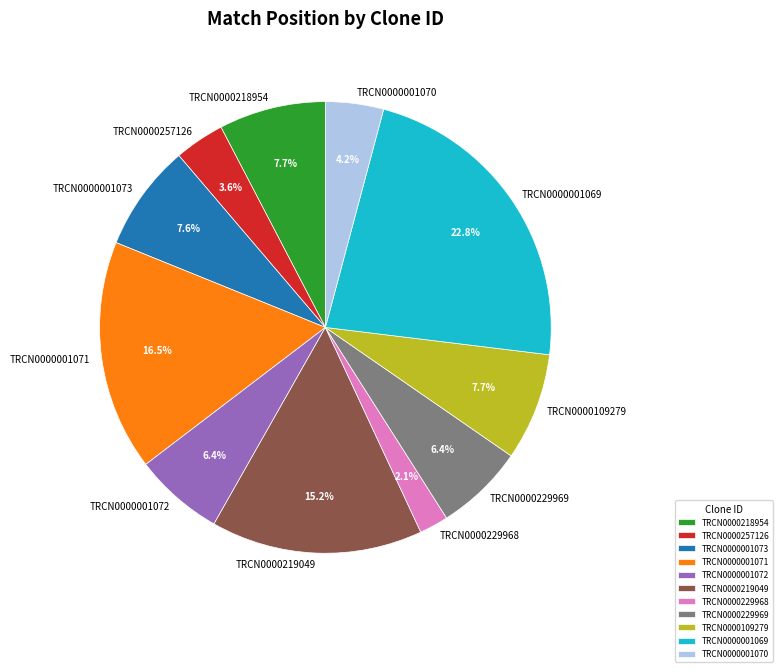

Which slice is the smallest?

TRCN0000229968